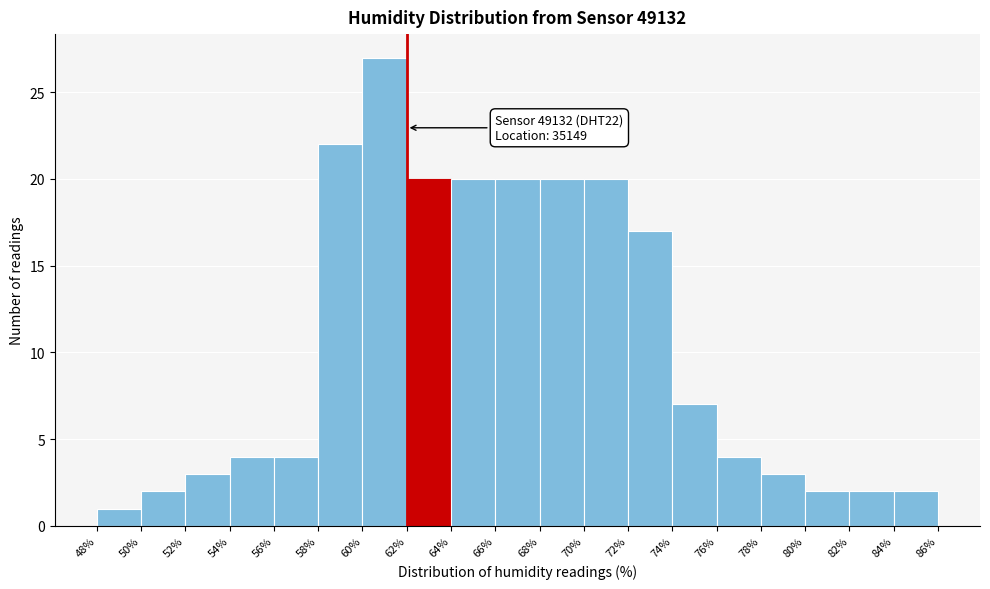

Which range on the x-axis has the tallest bar?

60% to 62%